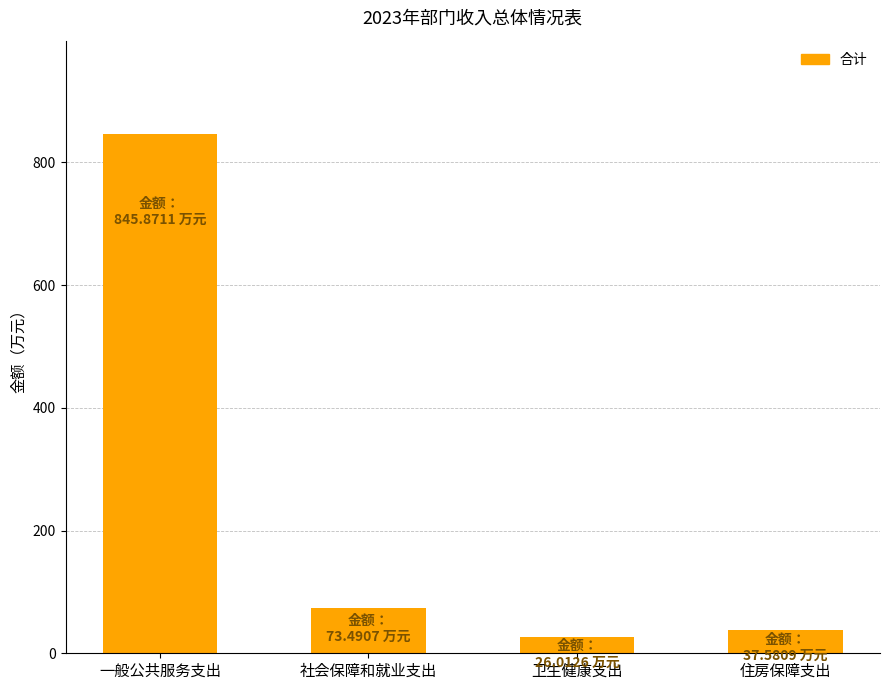

Between 住房保障支出 and 一般公共服务支出, which is larger?

一般公共服务支出